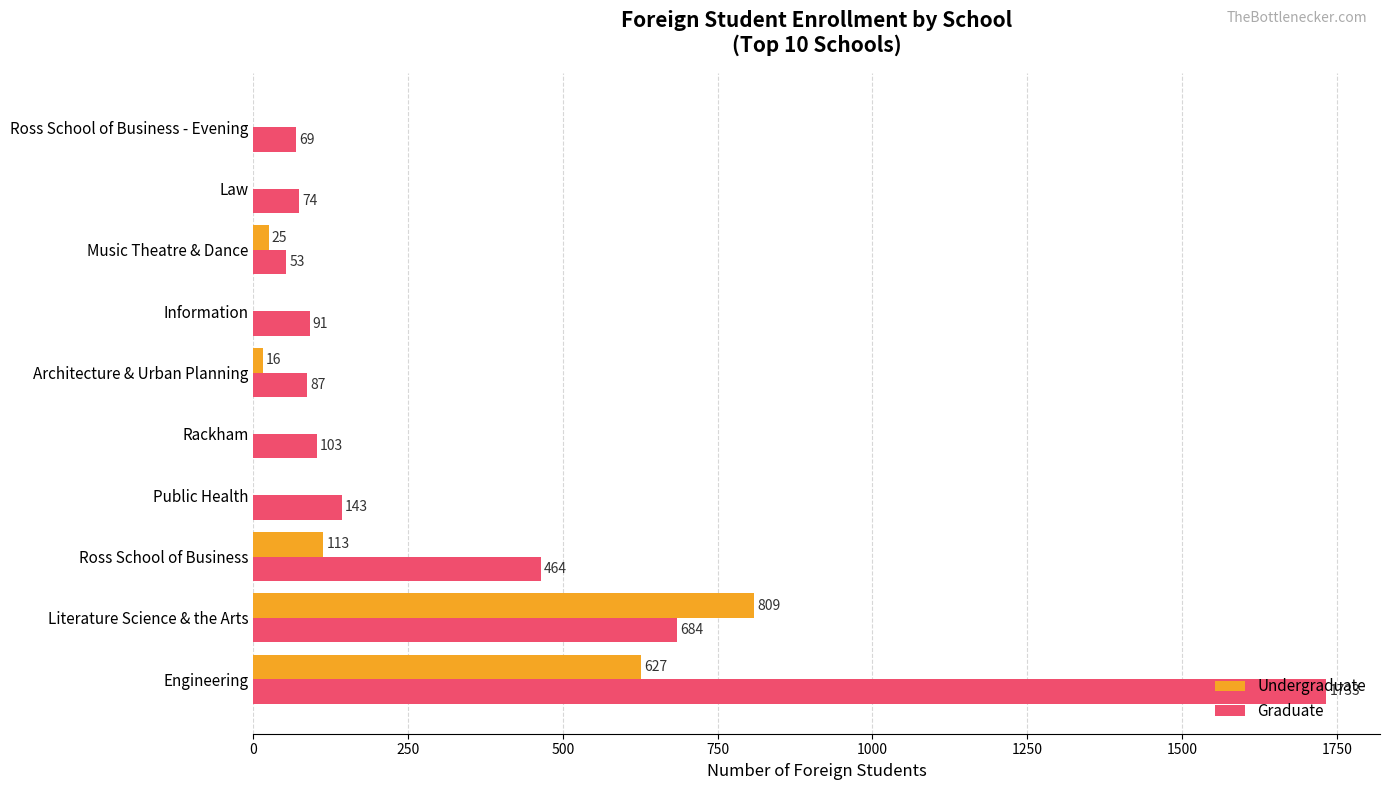

At which category is the sum across all series the highest?

Engineering